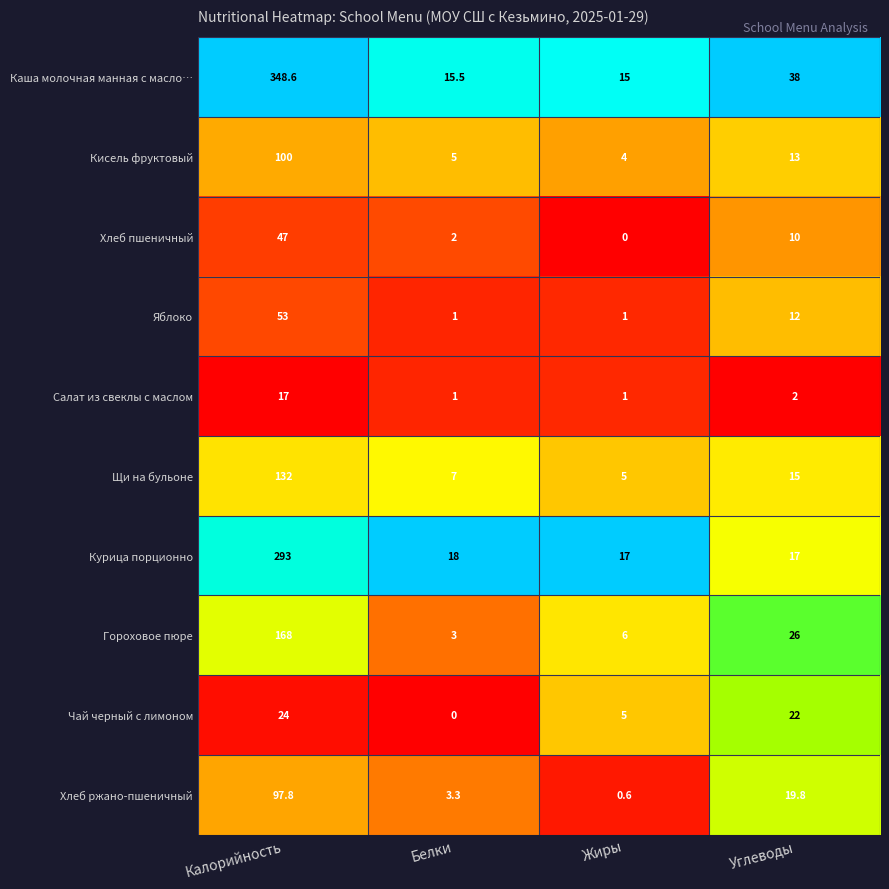

Between Калорийность and Жиры, which series saw the biggest shift?

Каша молочная манная с масло…